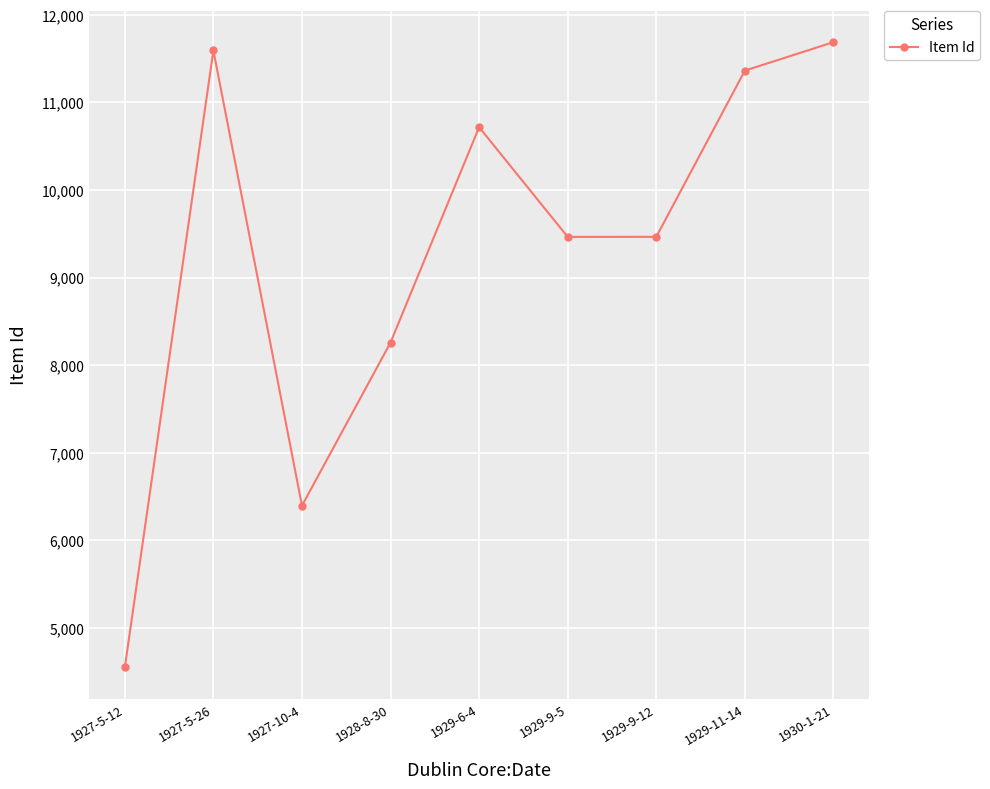

The chart shows a value of 7360 at 1927-5-12. True or false?

False